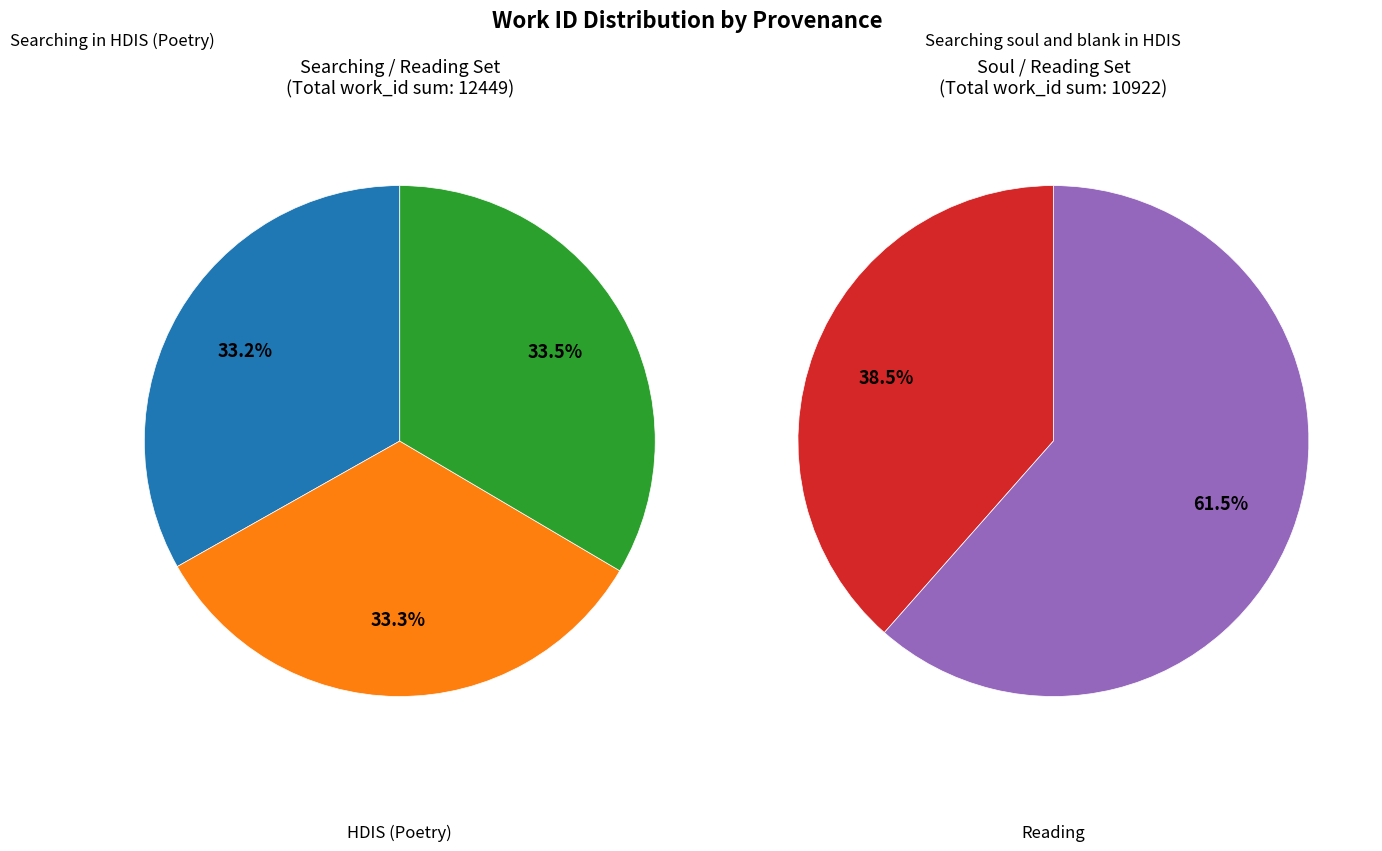

What is the ratio of the value at Searching in HDIS (Poetry) to the value at Reading and searching in HDIS (Poetry)?

1.0